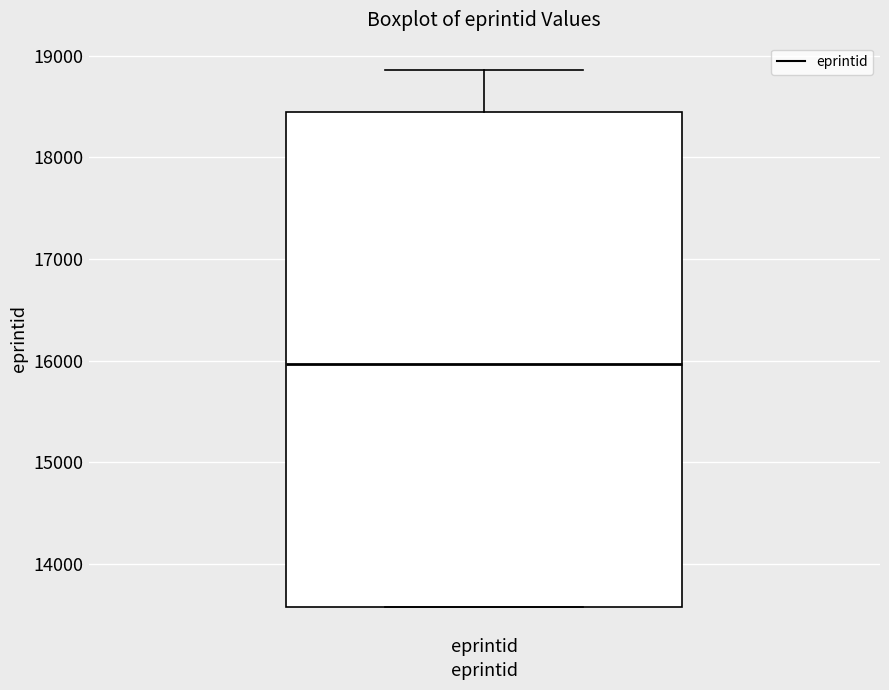

Transcribe this box plot: give where the median line is, the range the box spans, and where the two whiskers end, as read against the y-axis. The values are not printed on the chart, so give them approximately, as read against the axis.

median 16000, box 13600 to 18500, whiskers 13600 to 18900